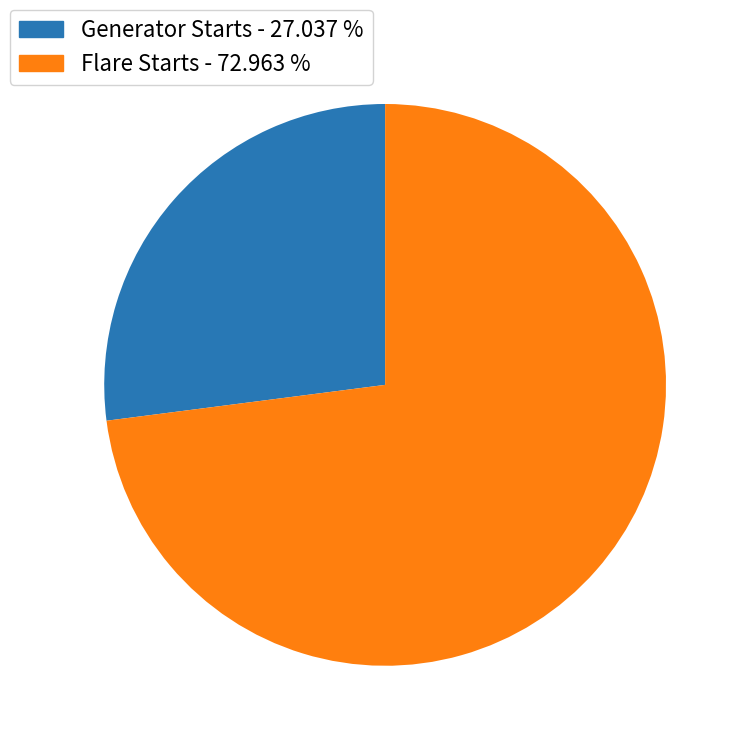

Does Generator Starts - 27.037 % account for over 50% of the chart?

No